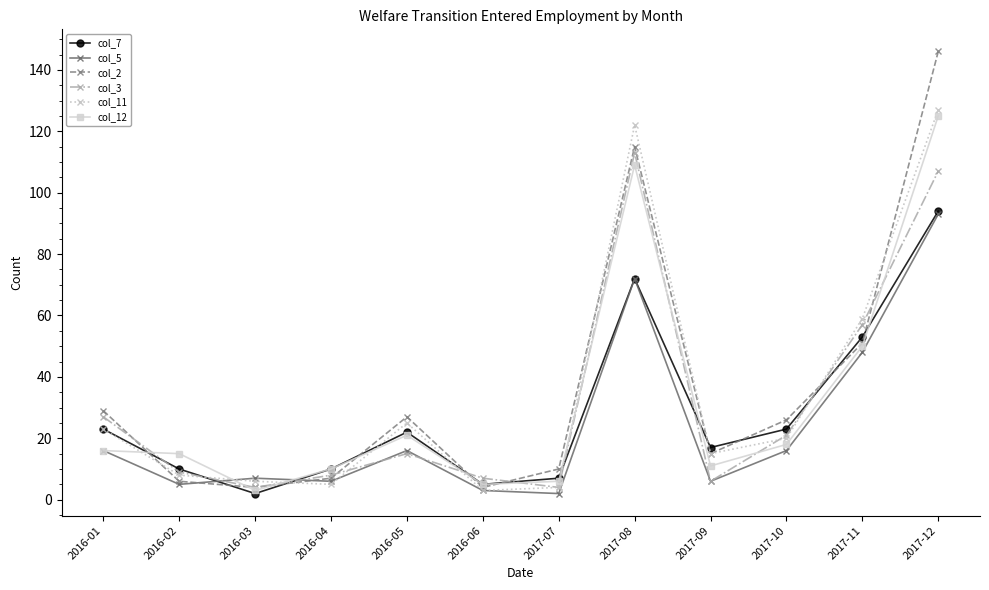

Where is col_12 nearest to the value 64?

2017-11